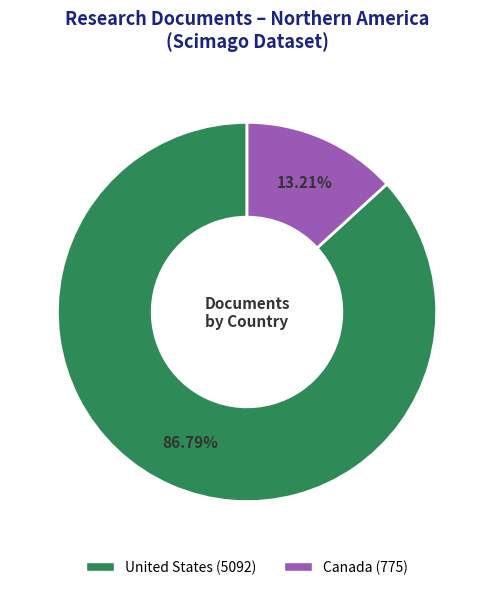

The United States slice represents 87% of the pie. True or false?

True